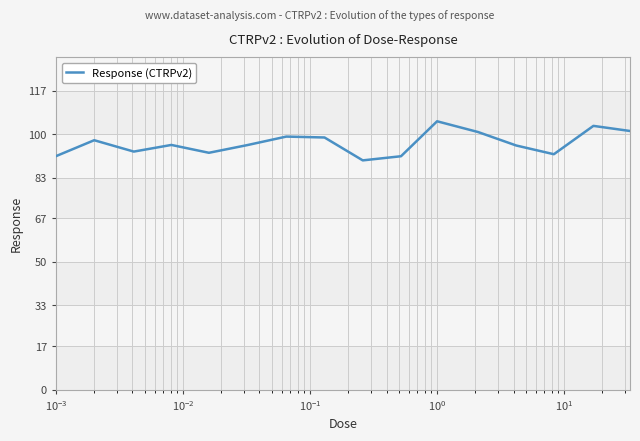

What is the highest value of the Response (CTRPv2) series?

105.0